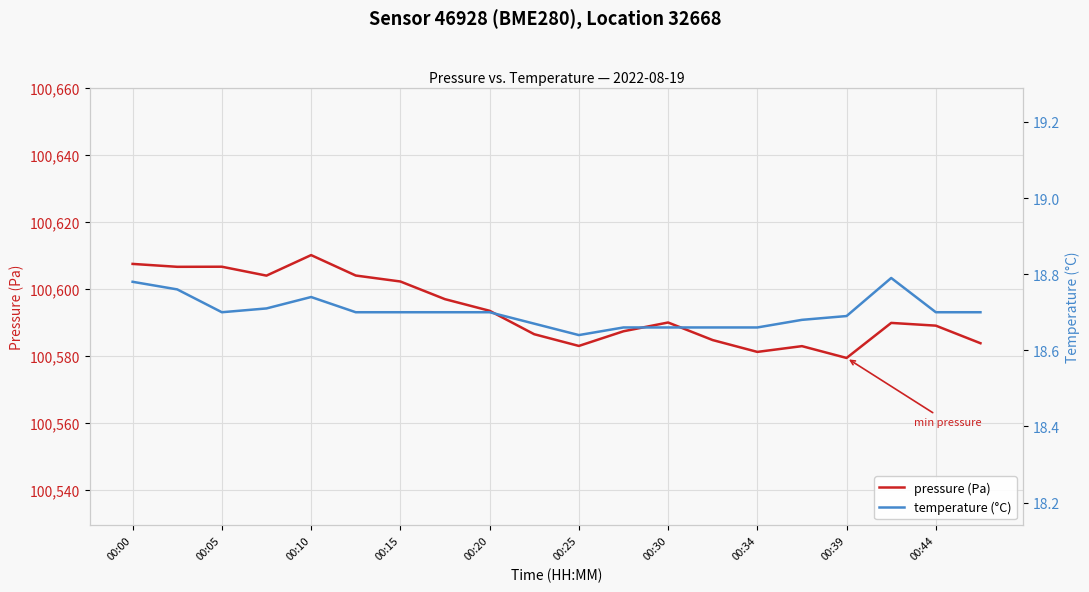

True or false: pressure (Pa) and temperature (°C) cross at least once.

False